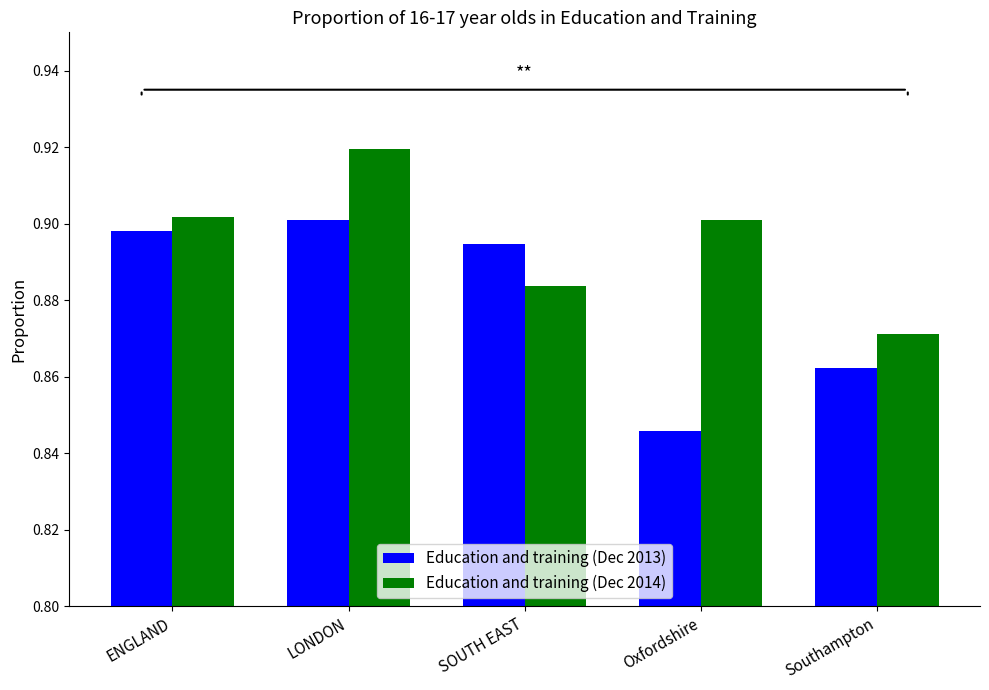

Which series has the widest spread of values?

Education and training (Dec 2013)